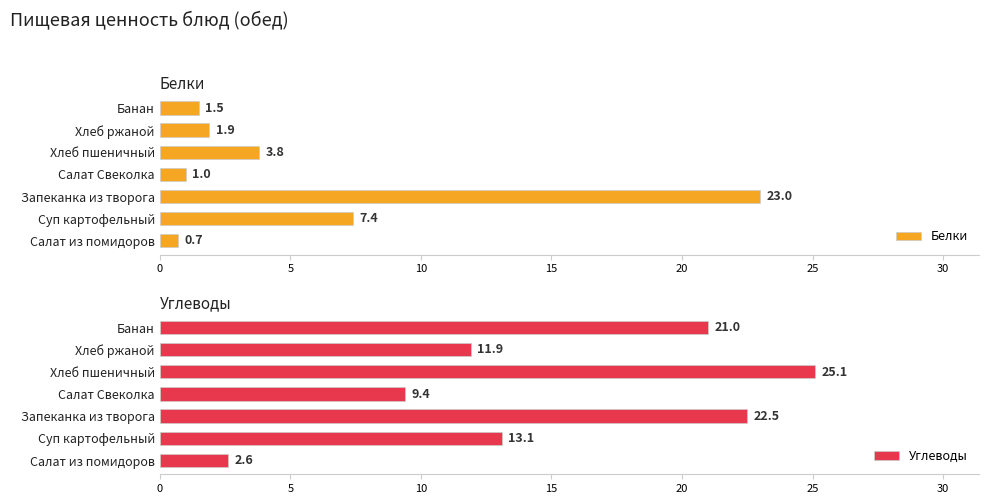

How many data points in Белки are above 1?

5